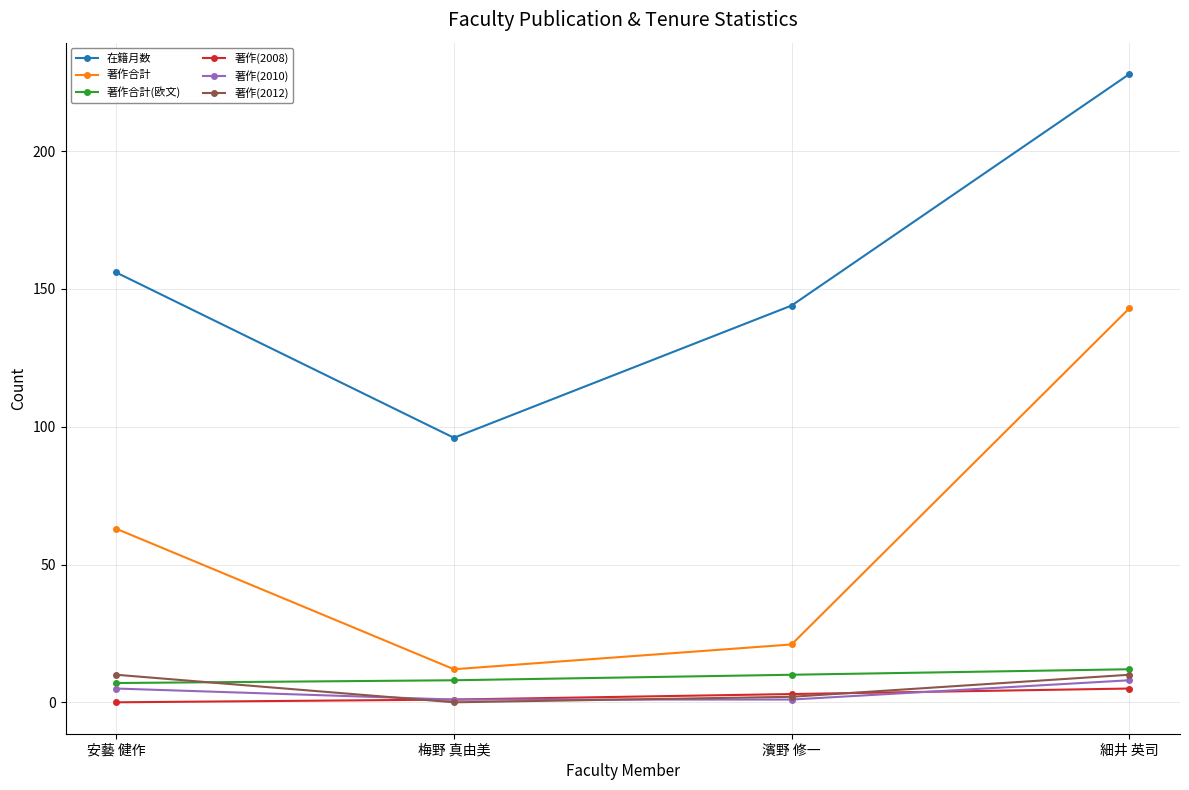

What is the label of the 2nd point from the left?

梅野 真由美